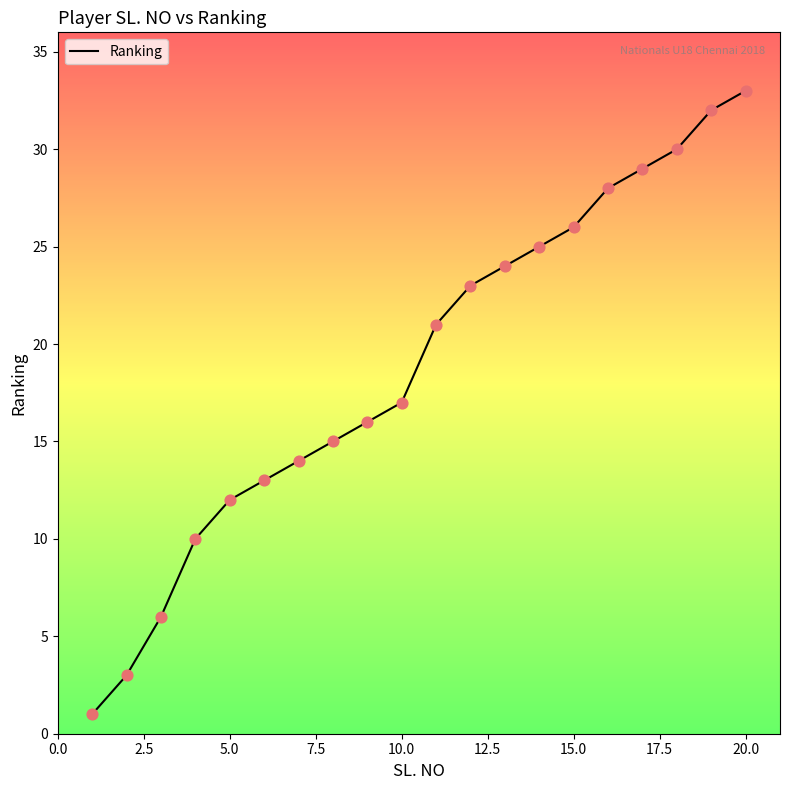

What is the greatest value displayed?

33